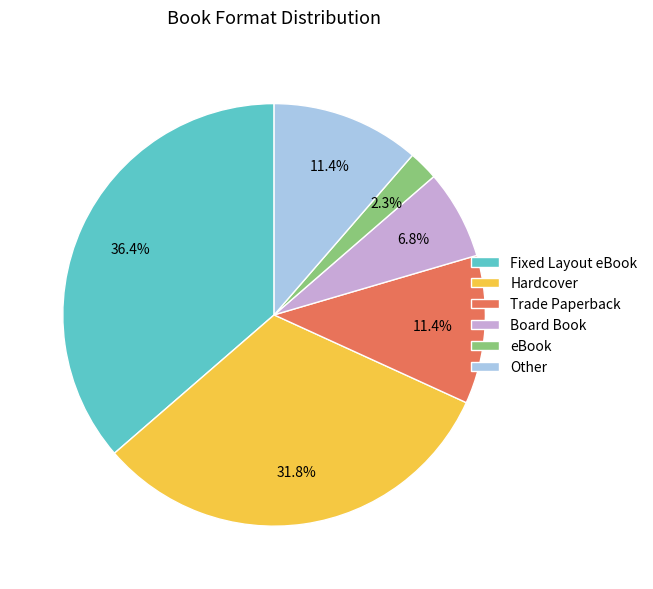

Which category has the biggest portion of the pie?

Fixed Layout eBook